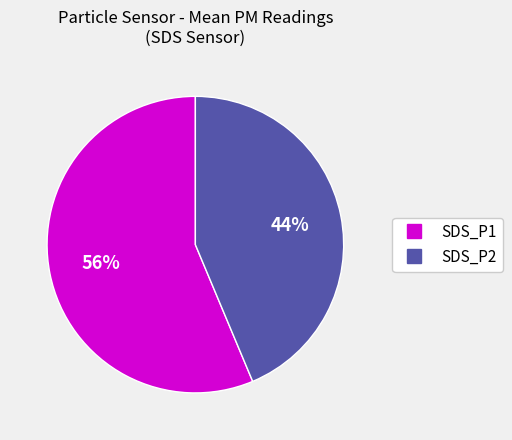

Is SDS_P2 the majority of the pie?

No